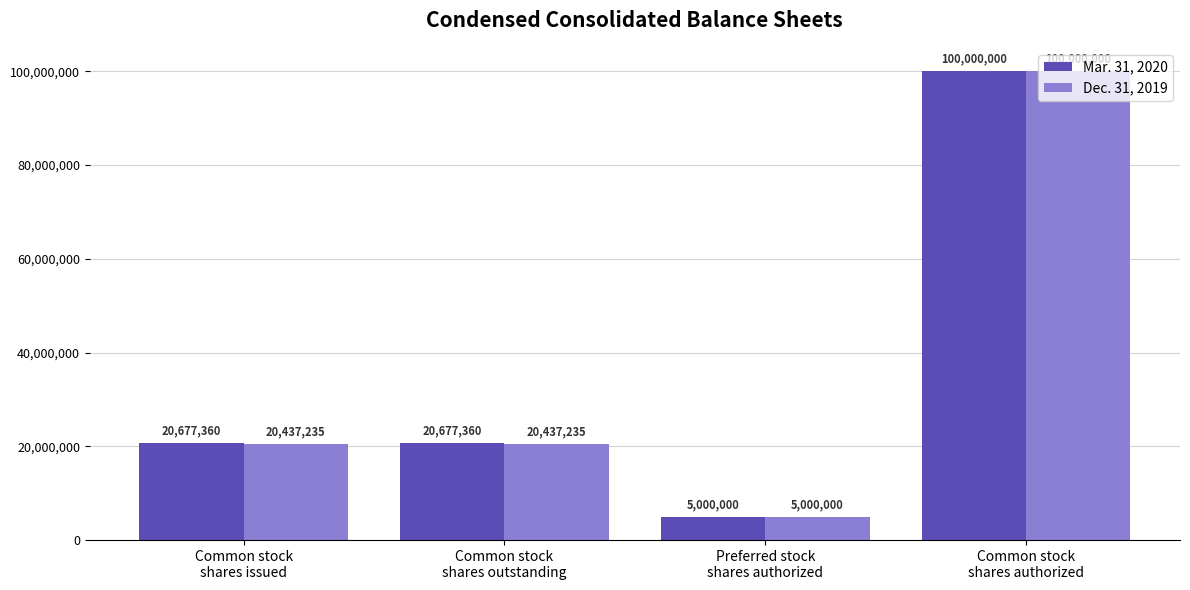

What is the value of the Mar. 31, 2020 bar at the 3rd from the left?

5000000